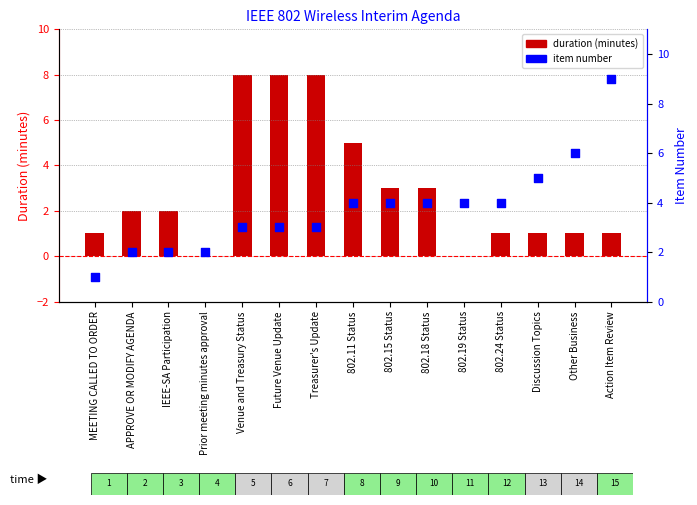

What are all the series names shown in the legend?

duration (minutes), item number